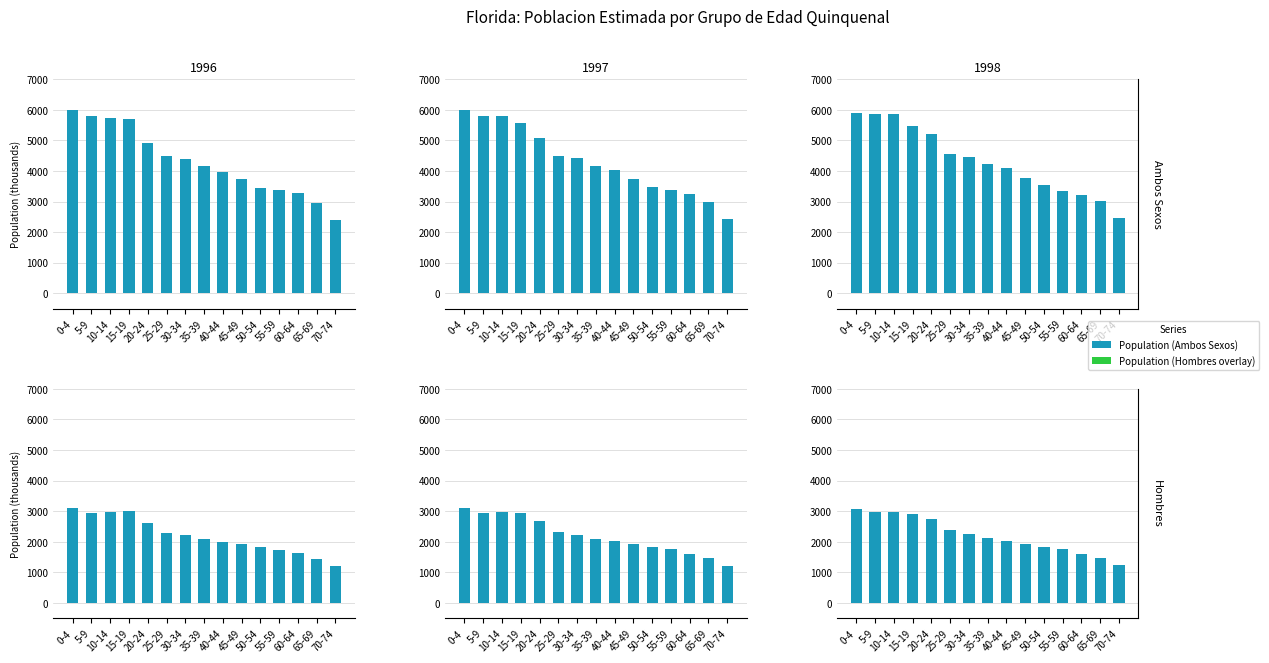

At which category is the sum across all series the highest?

0-4